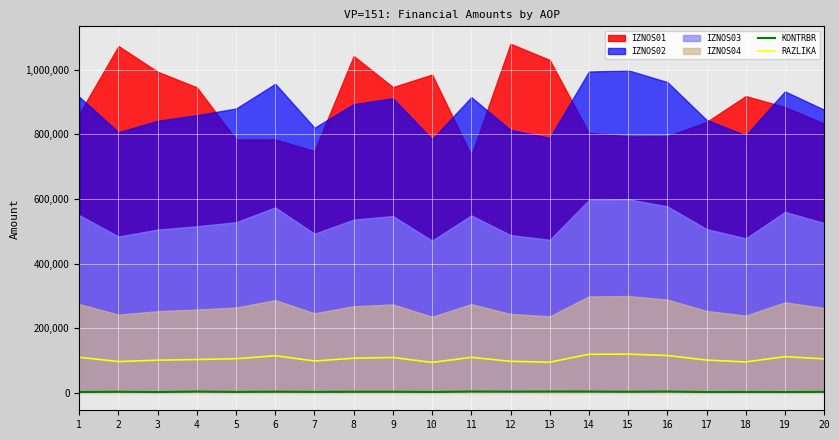

True or false: KONTRBR has more than 2 points higher than both neighbors.

True